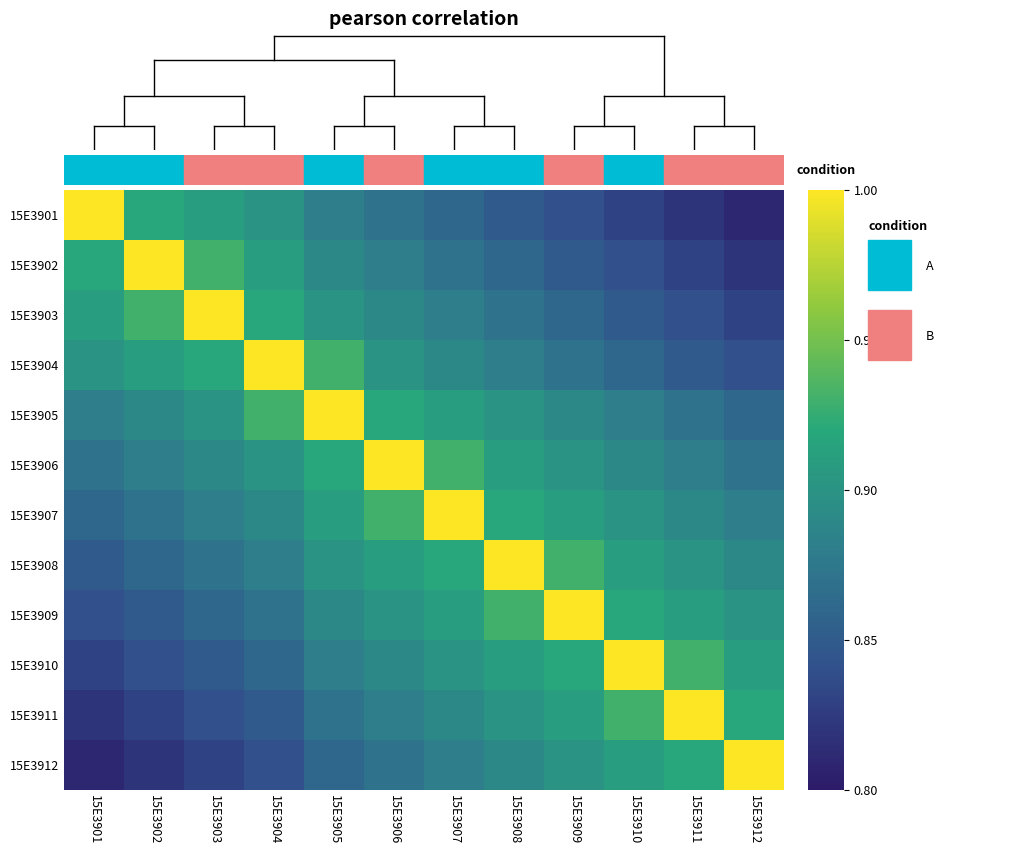

Rank the series by their maximum value, from lowest to highest.

15E3901, 15E3902, 15E3903, 15E3904, 15E3905, 15E3906, 15E3907, 15E3908, 15E3909, 15E3910, 15E3911, 15E3912